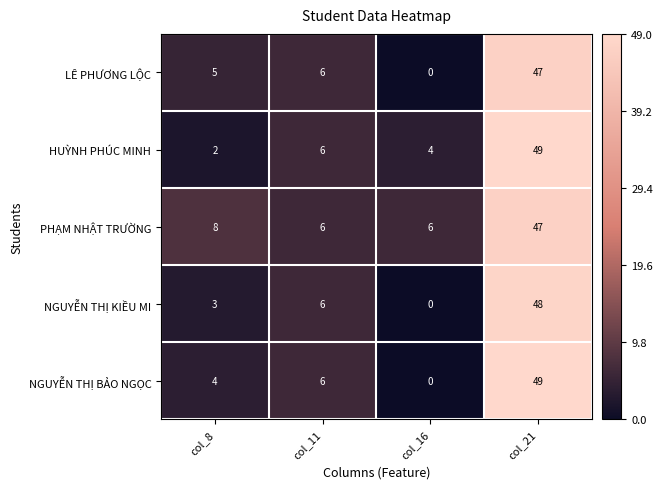

What is the difference between the NGUYỄN THỊ KIỀU MI values at col_8 and col_11?

3